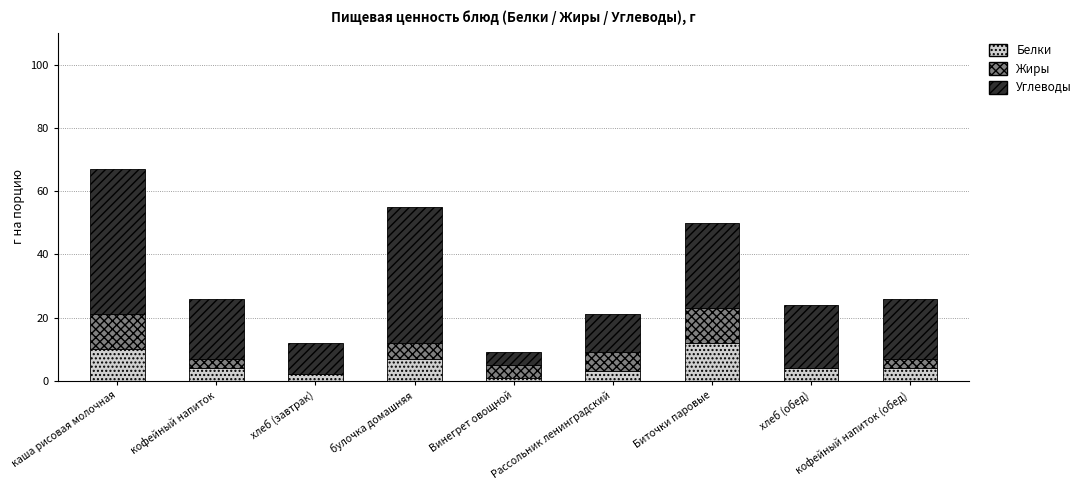

The value of Белки at кофейный напиток (обед) is 4. True or false?

True